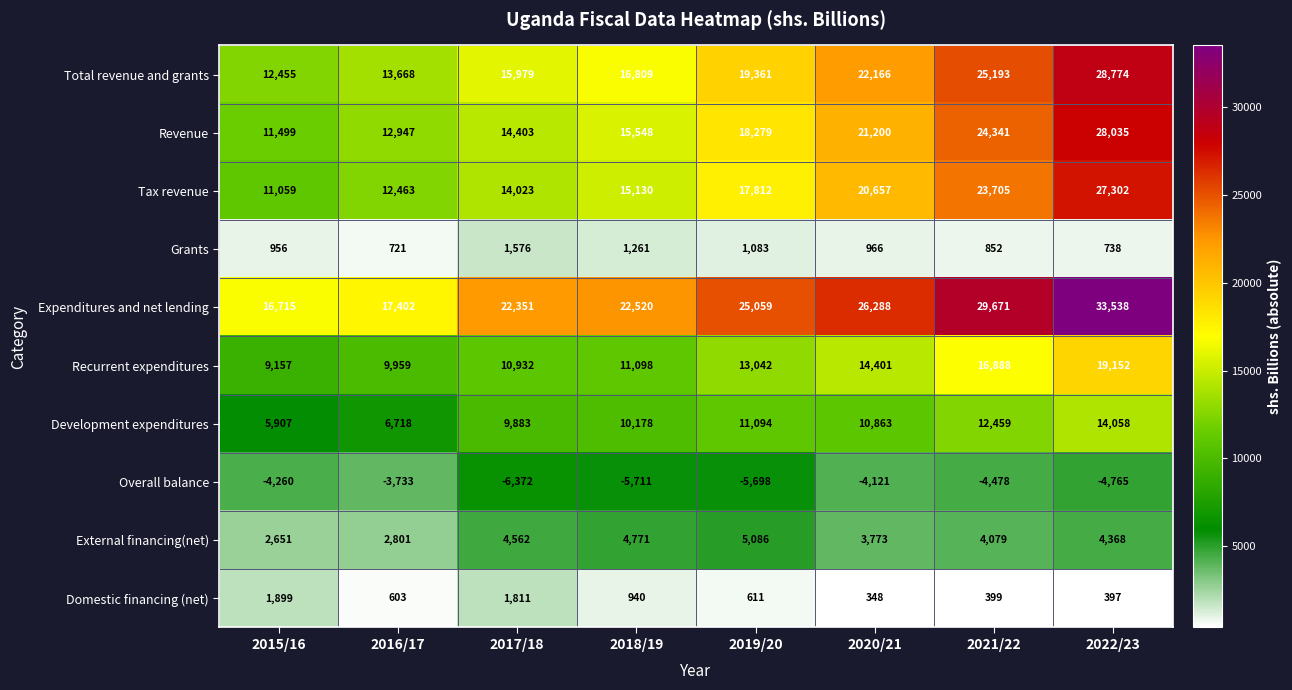

At which label is Total revenue and grants closest to 20614?

2019/20